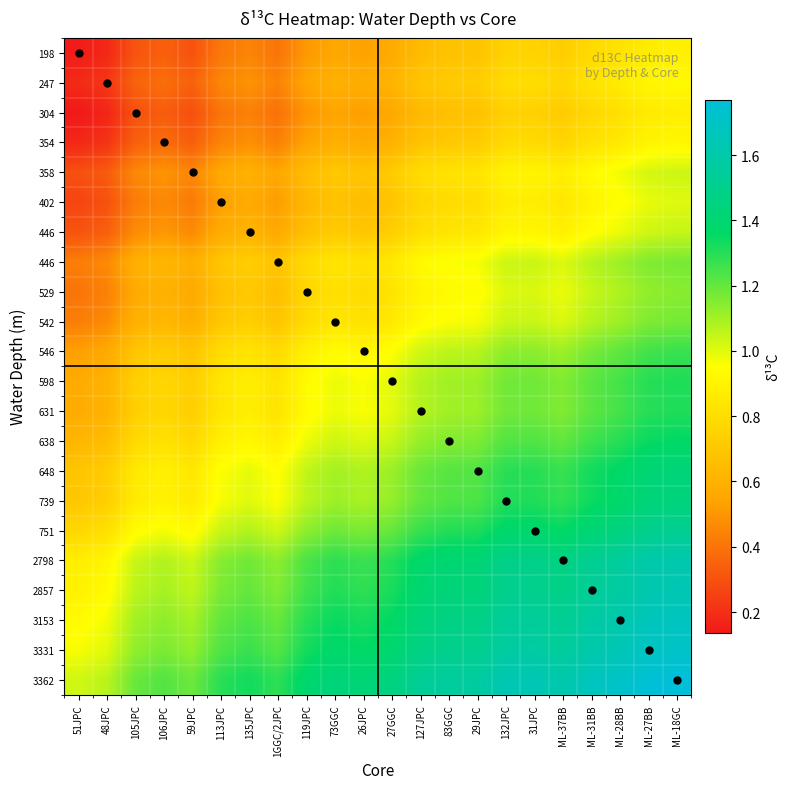

Between ML-27BB and 132JPC, which is larger?

ML-27BB